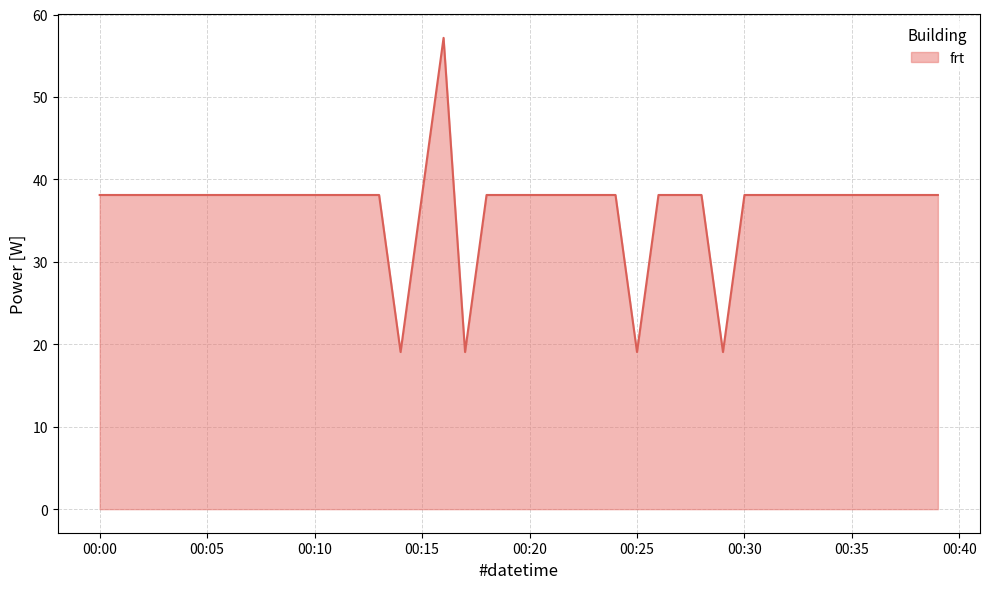

What is the difference between the maximum and minimum values?

38.1